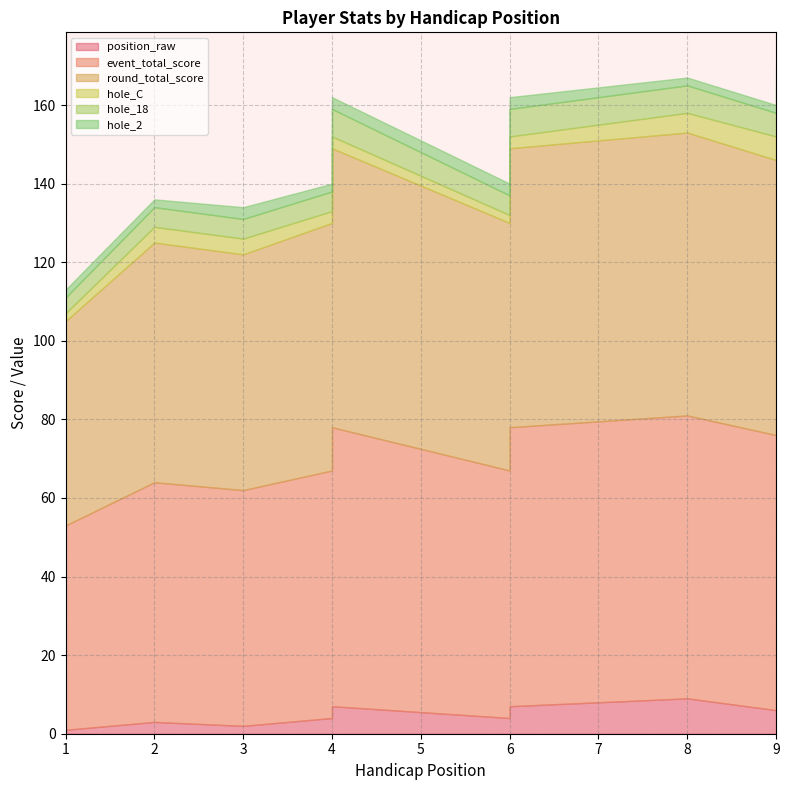

Rank the series by their maximum value, from lowest to highest.

hole_2, hole_C, hole_18, position_raw, event_total_score, round_total_score